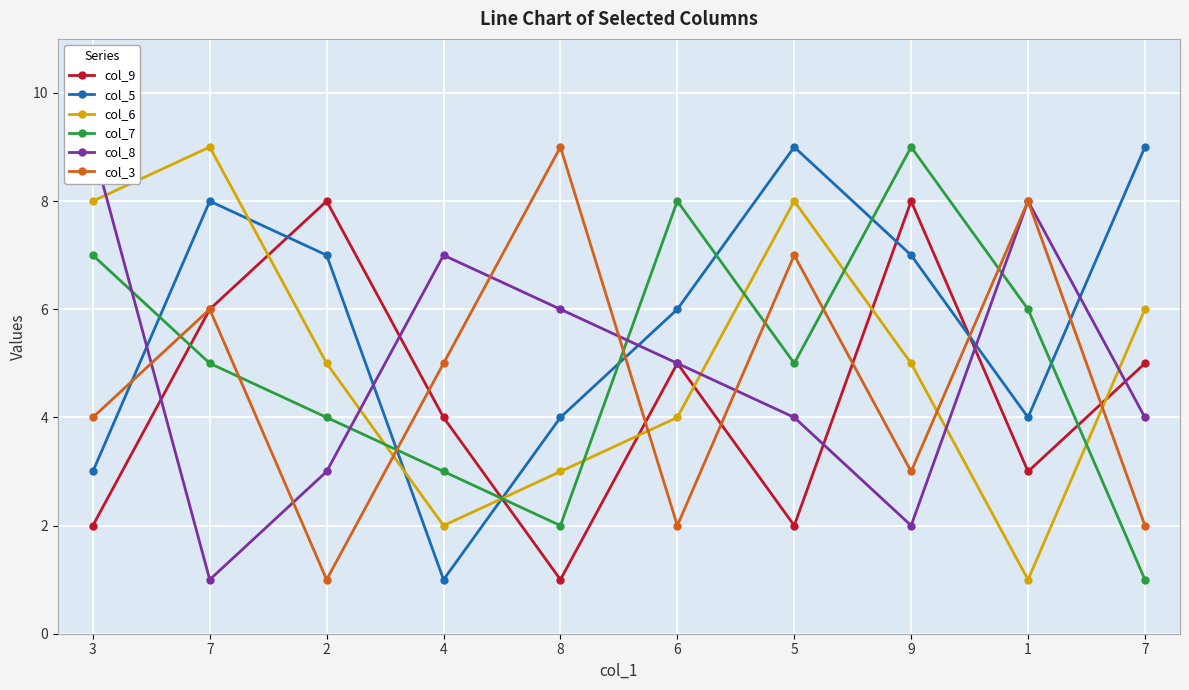

Reading left to right, what are all the values shown in this chart?

col_9: 2	6	8	4	1	5	2	8	3	5
col_5: 3	8	7	1	4	6	9	7	4	9
col_6: 8	9	5	2	3	4	8	5	1	6
col_7: 7	5	4	3	2	8	5	9	6	1
col_8: 9	1	3	7	6	5	4	2	8	4
col_3: 4	6	1	5	9	2	7	3	8	2